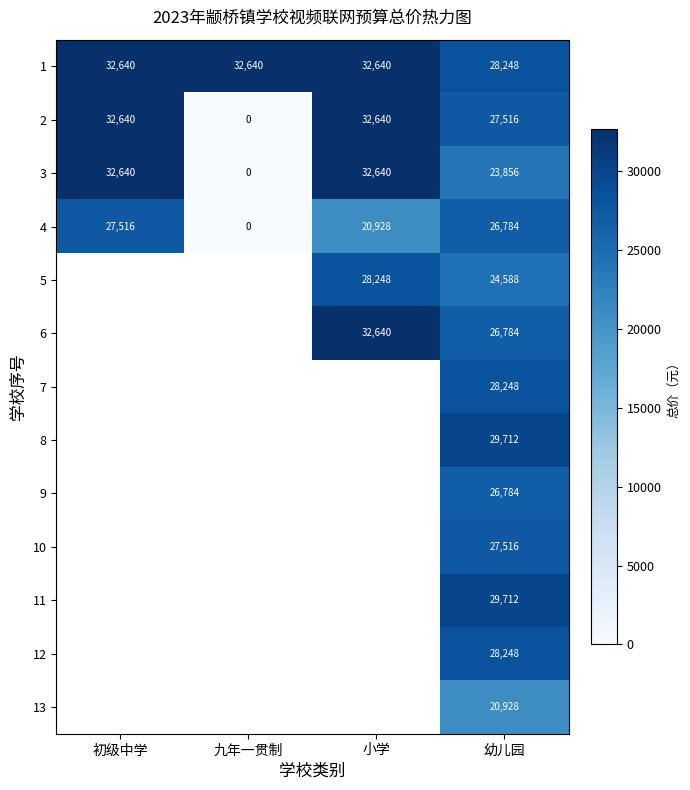

List the labels in order of 4 value, largest first.

初级中学, 幼儿园, 小学, 九年一贯制